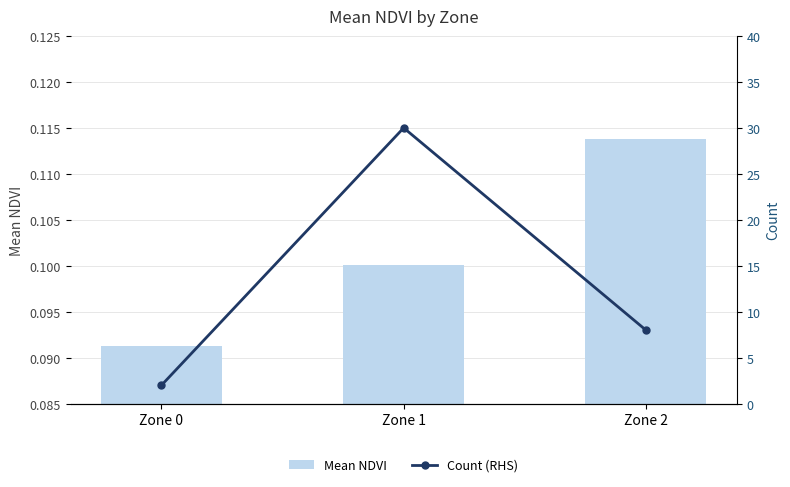

Read the Mean NDVI value at Zone 0.

0.1